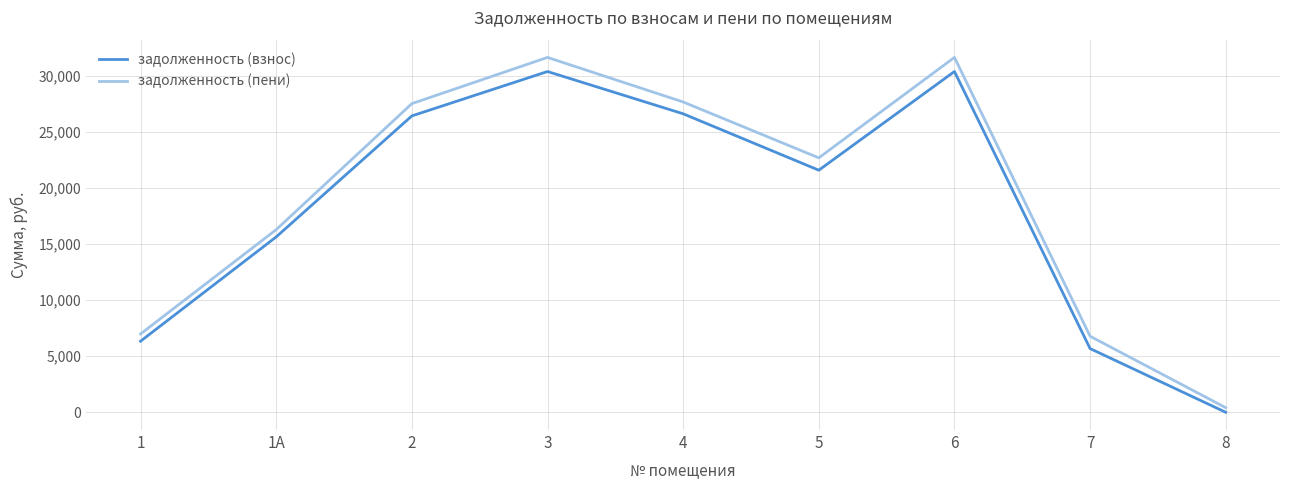

In задолженность (пени), how many points are lower than both neighbors (excluding endpoints)?

1